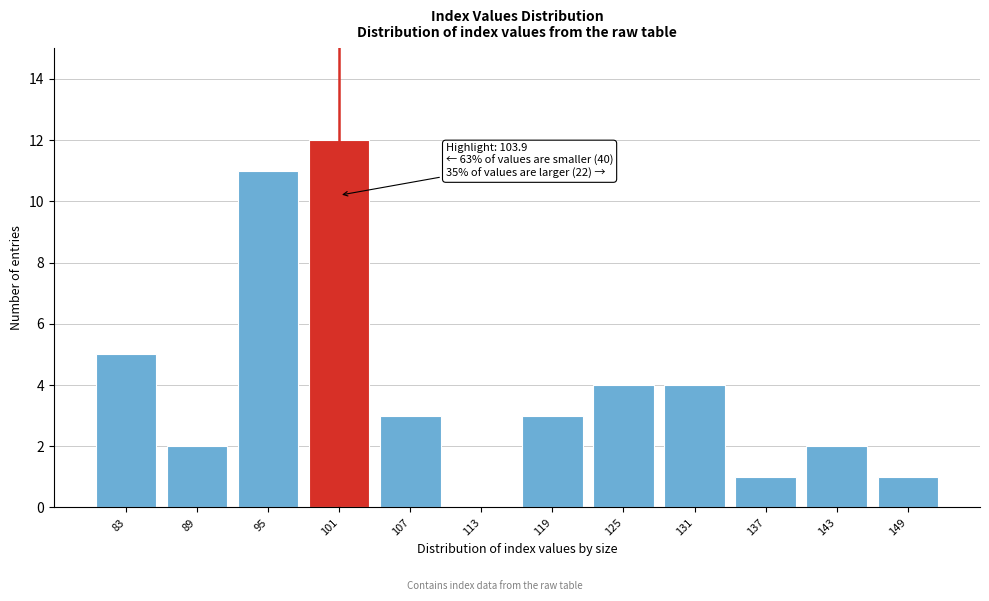

Reading right to left, extract all data points from this chart.

149=1	143=2	137=1	131=4	125=4	119=3	113=0	107=3	101=12	95=11	89=2	83=5